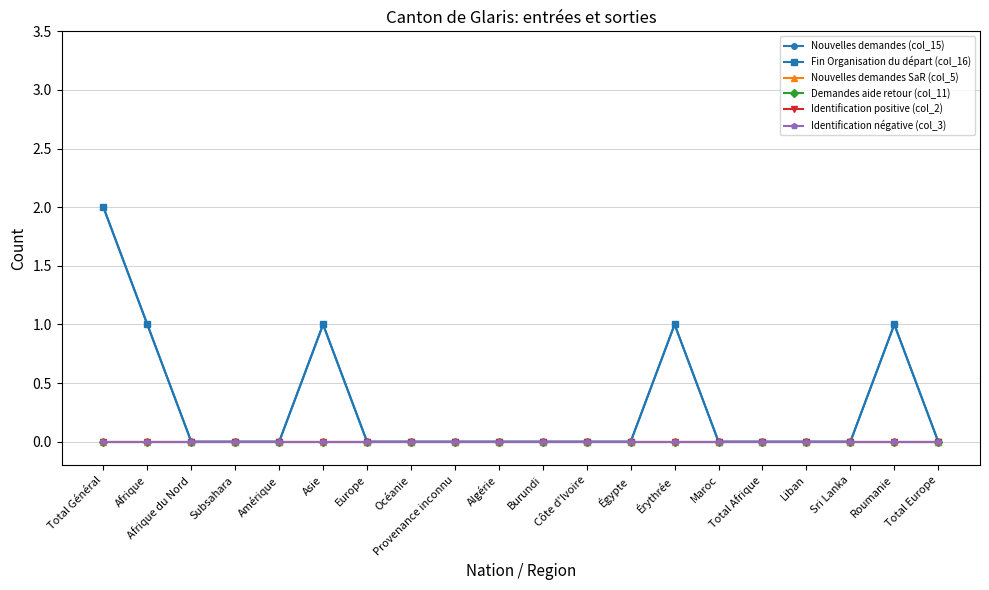

Count the Nouvelles demandes (col_15) values in the range 0 to 1.

19